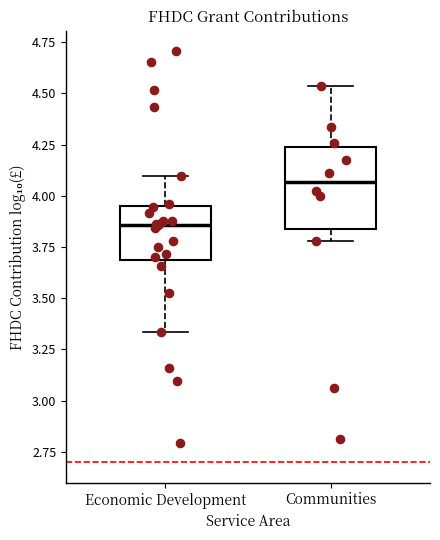

Reading left to right, transcribe this box plot: for each box, give where its median line is, the range the box spans, and where its two whiskers end, as read against the y-axis. The values are not printed on the chart, so give them approximately, as read against the axis.

Economic Development: median 3.85, box 3.70 to 3.95, whiskers 3.35 to 4.10
Communities: median 4.05, box 3.85 to 4.25, whiskers 3.80 to 4.55